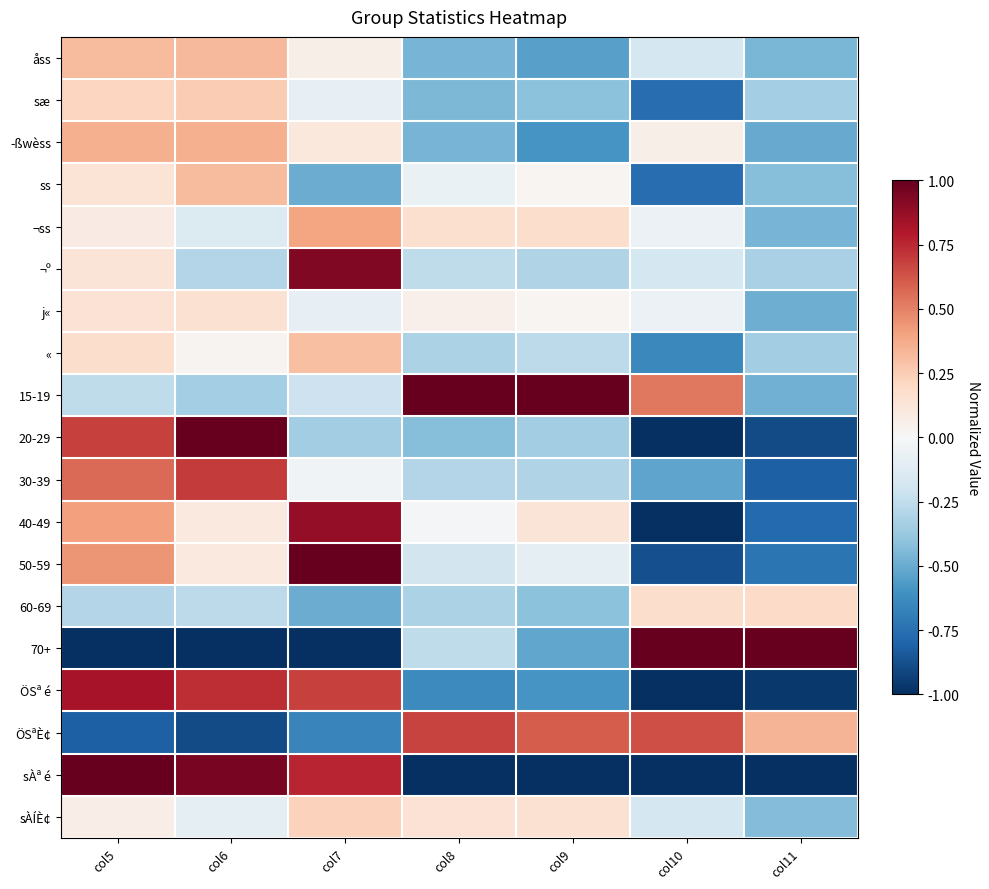

Between col10 and col7, which is larger?

col7